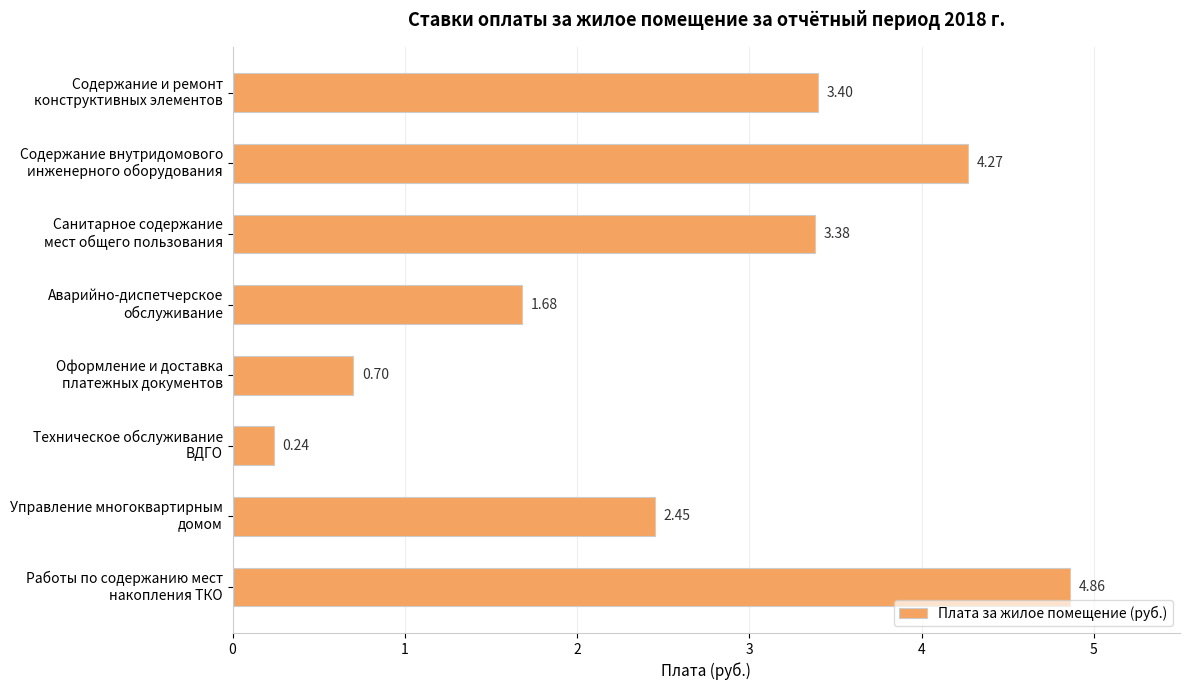

What is the difference between the maximum and minimum values?

4.6